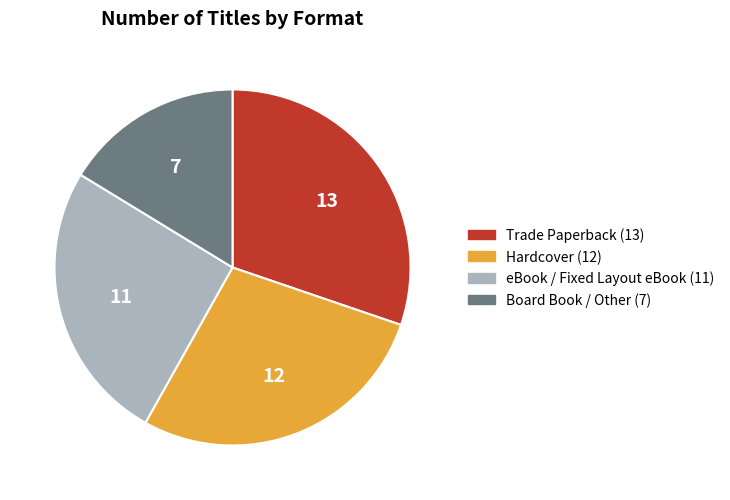

Is there a majority slice in this chart?

No